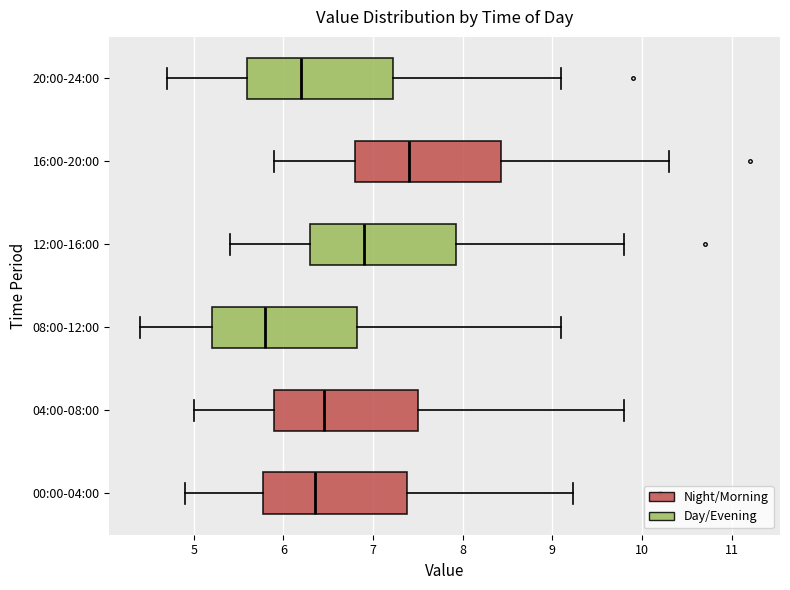

Reading bottom to top, read every box against the x-axis: the position of its median line, the range the box covers, and the ends of its whiskers. The values are not printed on the chart, so give them approximately, as read against the axis.

00:00-04:00: median 6.4, box 5.8 to 7.4, whiskers 4.9 to 9.2
04:00-08:00: median 6.5, box 5.9 to 7.5, whiskers 5.0 to 9.8
08:00-12:00: median 5.8, box 5.2 to 6.8, whiskers 4.4 to 9.1
12:00-16:00: median 6.9, box 6.3 to 7.9, whiskers 5.4 to 9.8
16:00-20:00: median 7.4, box 6.8 to 8.4, whiskers 5.9 to 10.3
20:00-24:00: median 6.2, box 5.6 to 7.2, whiskers 4.7 to 9.1